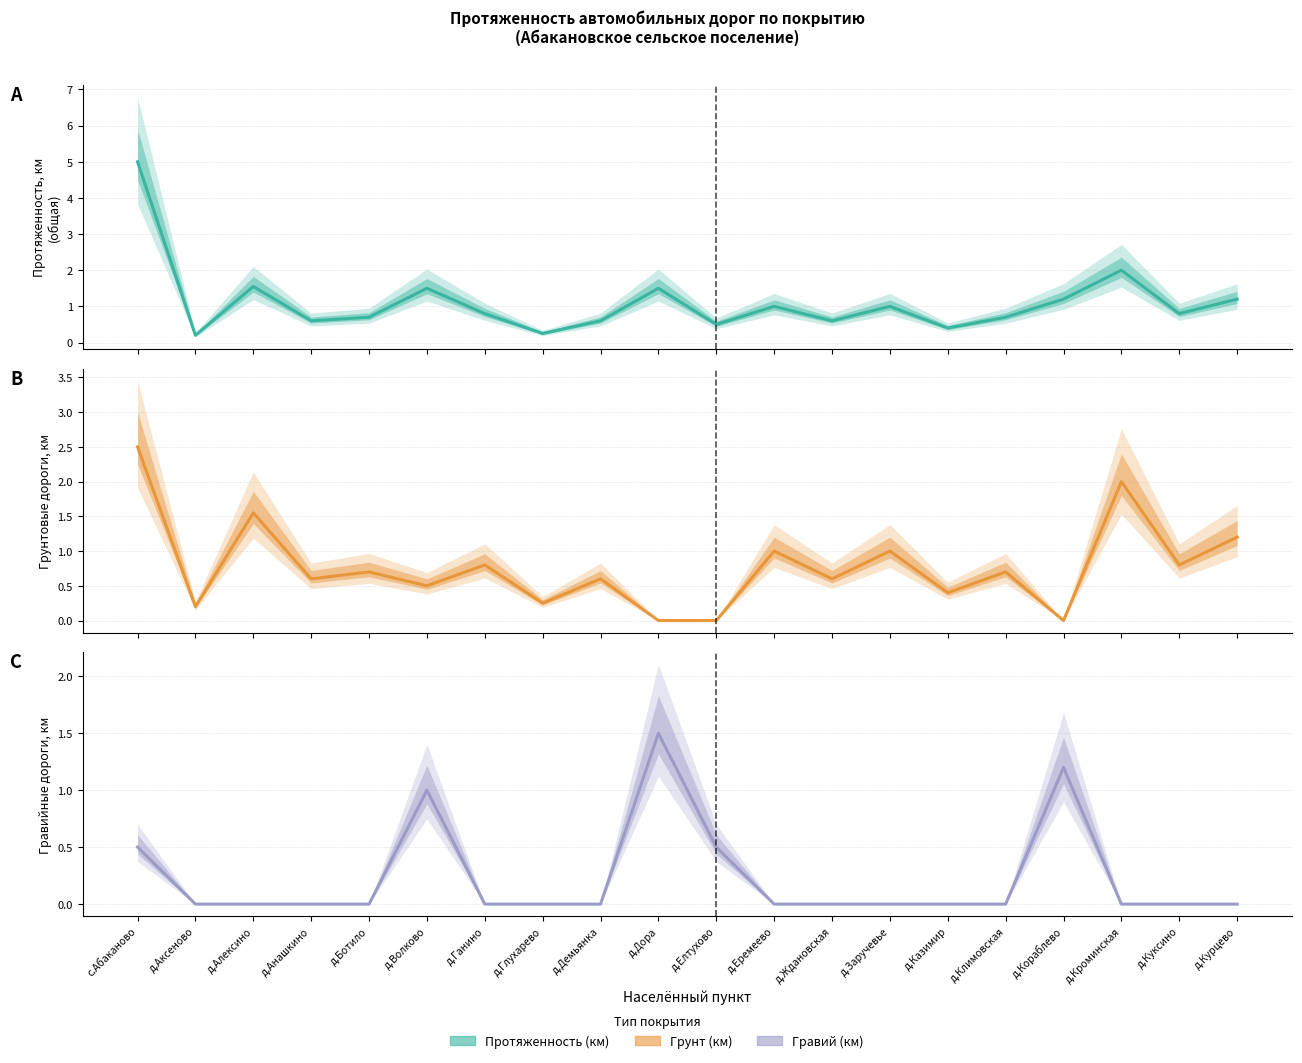

List the labels in order of Протяженность (км) value, largest first.

с.Абаканово, д.Кроминская, д.Алексино, д.Волково, д.Дора, д.Кораблево, д.Курцево, д.Еремеево, д.Заручевье, д.Ганино, д.Куксино, д.Ботило, д.Климовская, д.Анашкино, д.Демьянка, д.Ждановская, д.Елтухово, д.Казимир, д.Глухарево, д.Аксеново